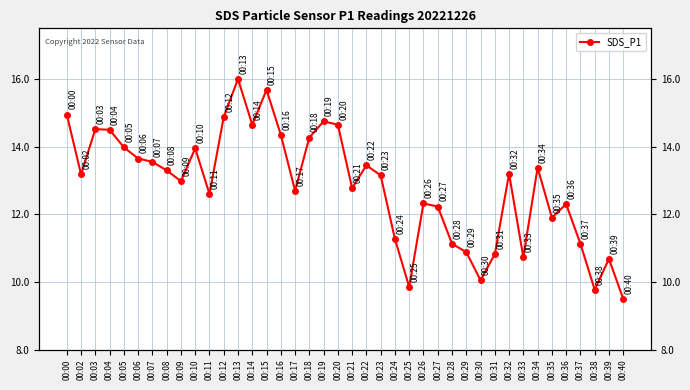

List the labels in order of value, largest first.

00:13, 00:15, 00:00, 00:12, 00:19, 00:14, 00:20, 00:03, 00:04, 00:16, 00:18, 00:05, 00:10, 00:06, 00:07, 00:22, 00:34, 00:08, 00:32, 00:02, 00:23, 00:09, 00:21, 00:17, 00:11, 00:26, 00:36, 00:27, 00:35, 00:24, 00:28, 00:37, 00:29, 00:31, 00:33, 00:39, 00:30, 00:25, 00:38, 00:40